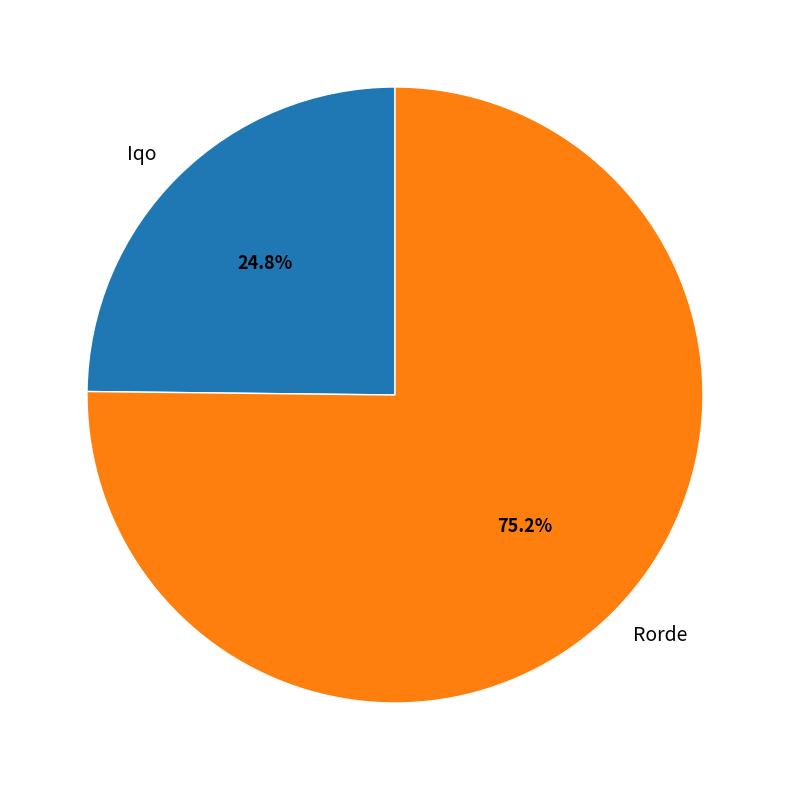

Is it true that Rorde is 75% of the pie?

True